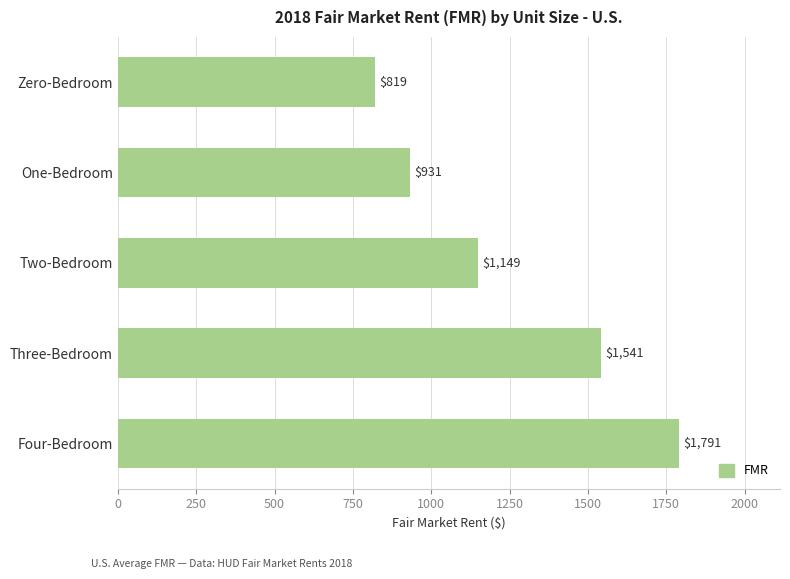

What is the greatest value displayed?

1790.8